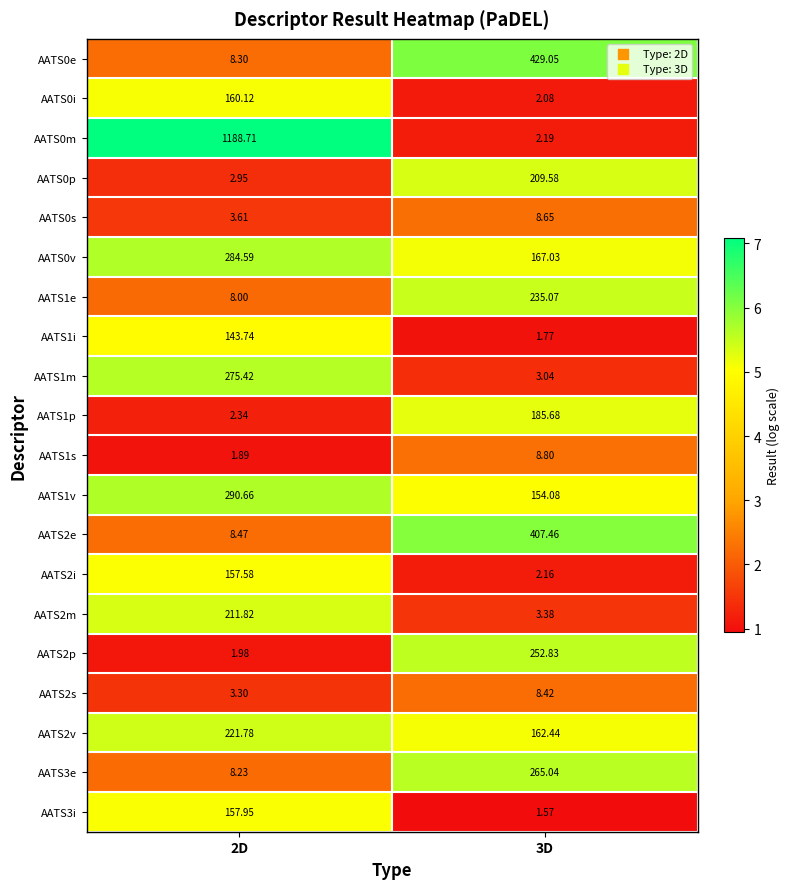

Is the value of AATS2e at 2D greater than the value of AATS0v at 2D?

No